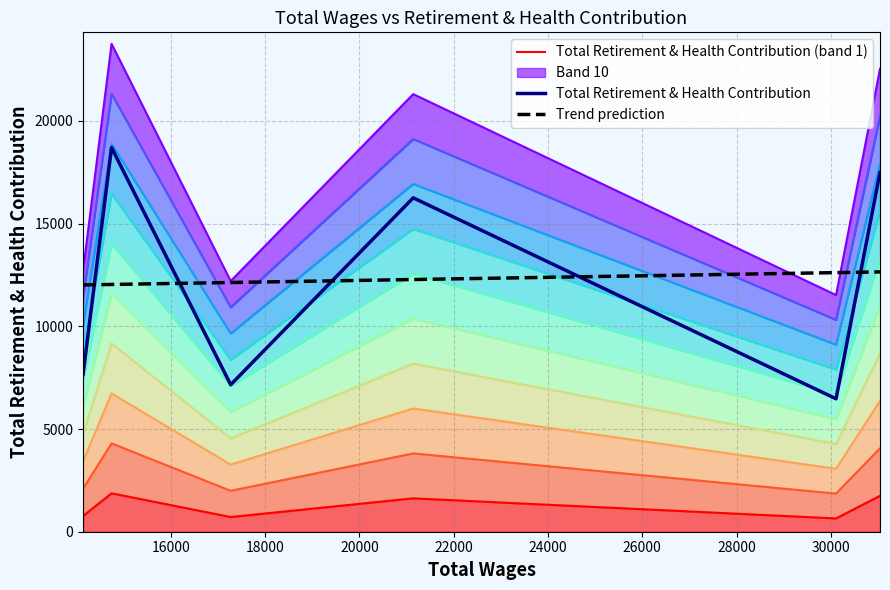

At which label is Trend prediction closest to 12331?

20000